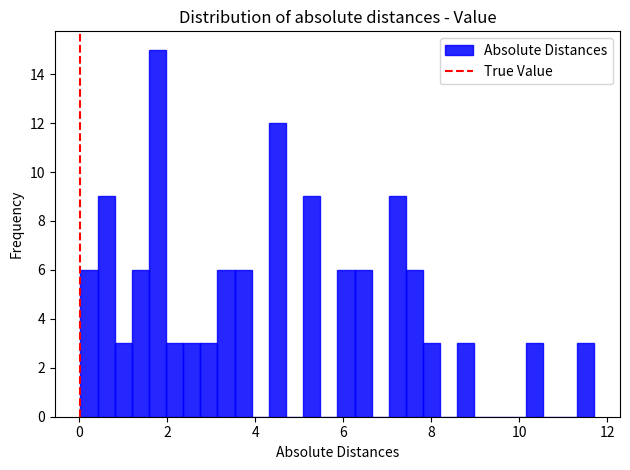

Around what value on the x-axis is the tallest bar? Give the approximate position of its centre, as read against the axis.

1.8